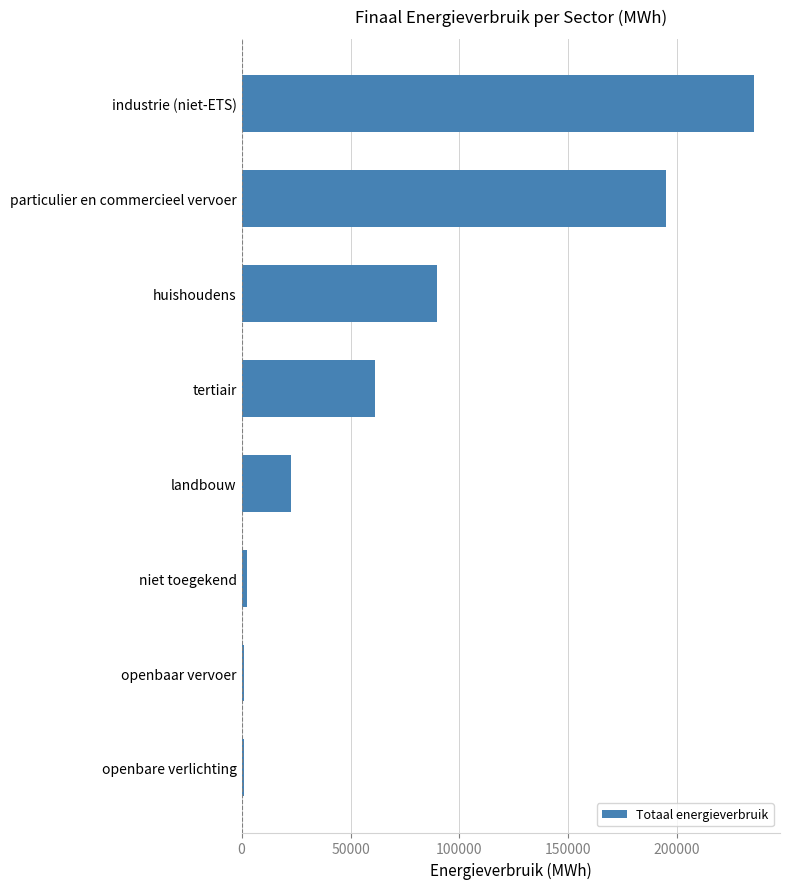

What is the approximate value at tertiair?

61208.6